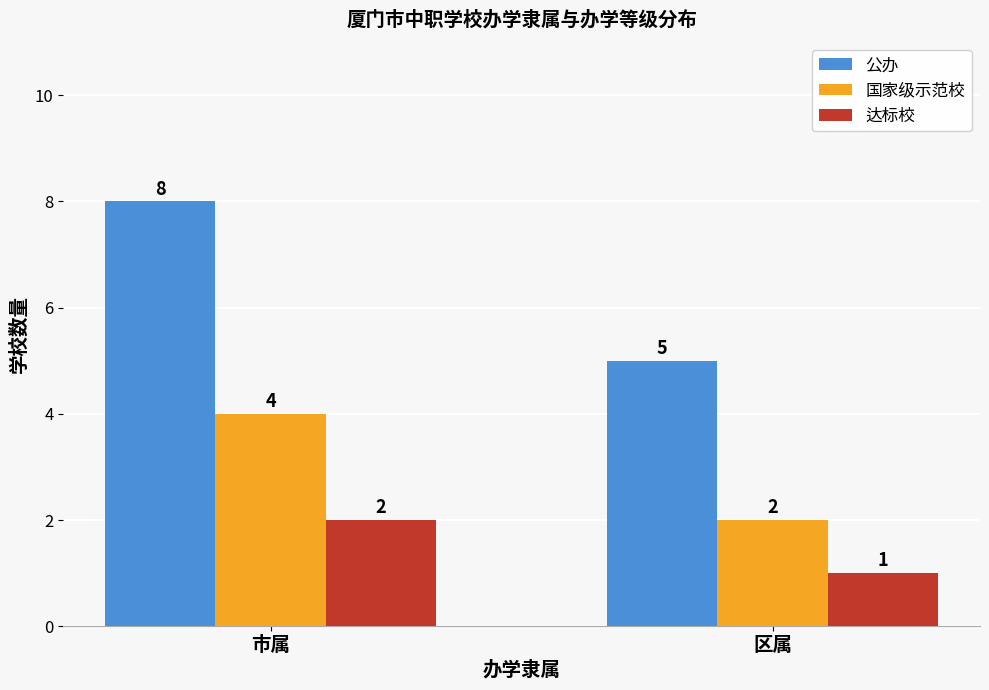

The 国家级示范校 series shows 4 at 市属. True or false?

True